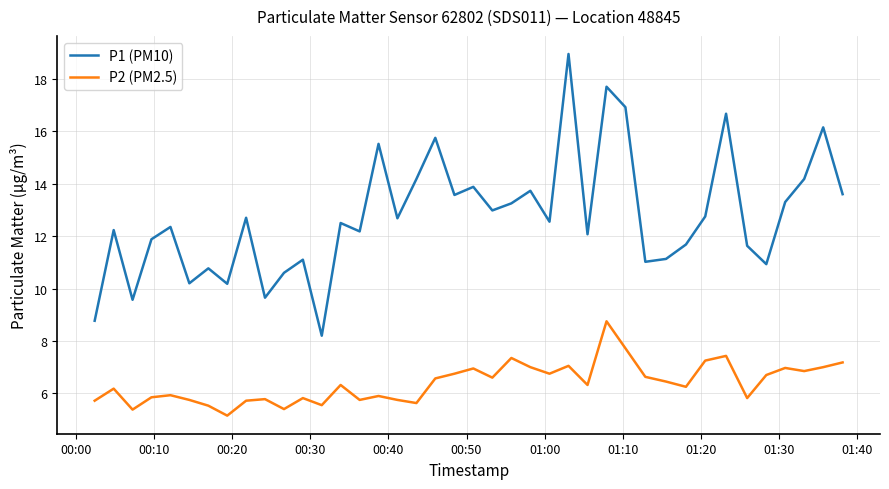

True or false: P1 (PM10) and P2 (PM2.5) cross at least once.

False